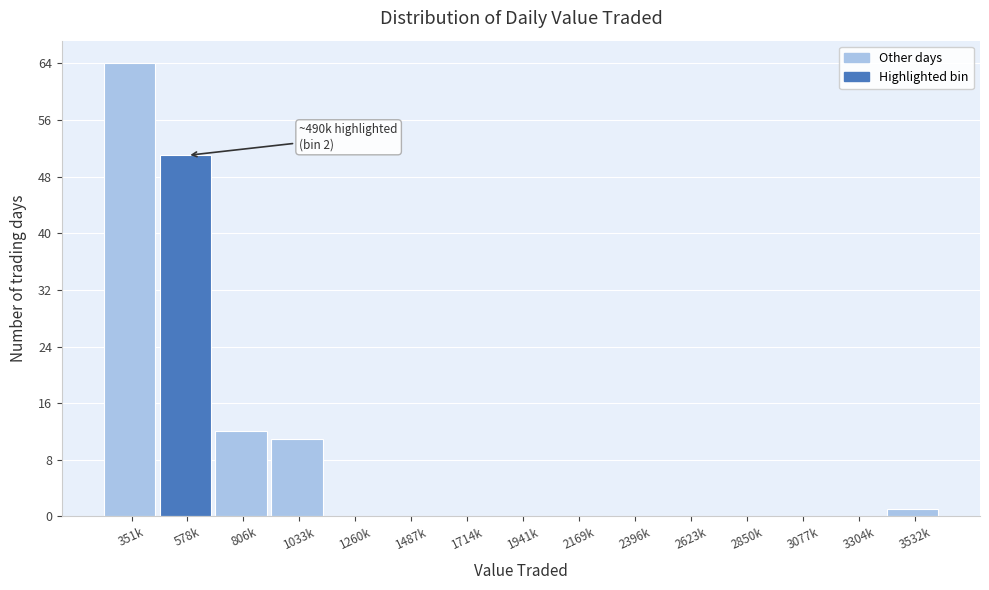

Reading left to right, transcribe all the data shown in this chart.

351k=64	578k=51	806k=12	1033k=11	1260k=0	1487k=0	1714k=0	1941k=0	2169k=0	2396k=0	2623k=0	2850k=0	3077k=0	3304k=0	3532k=1